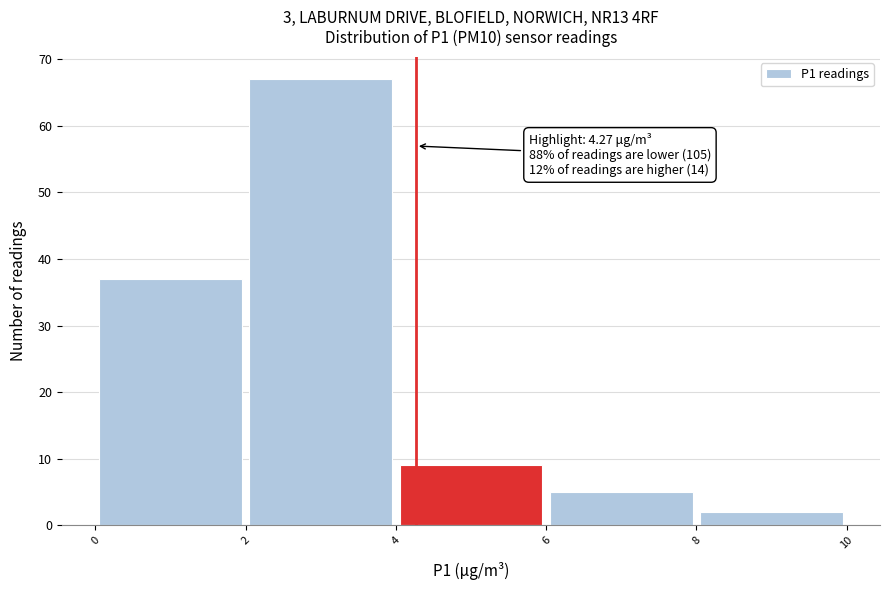

Over which range of the x-axis is the bar tallest?

2 to 4